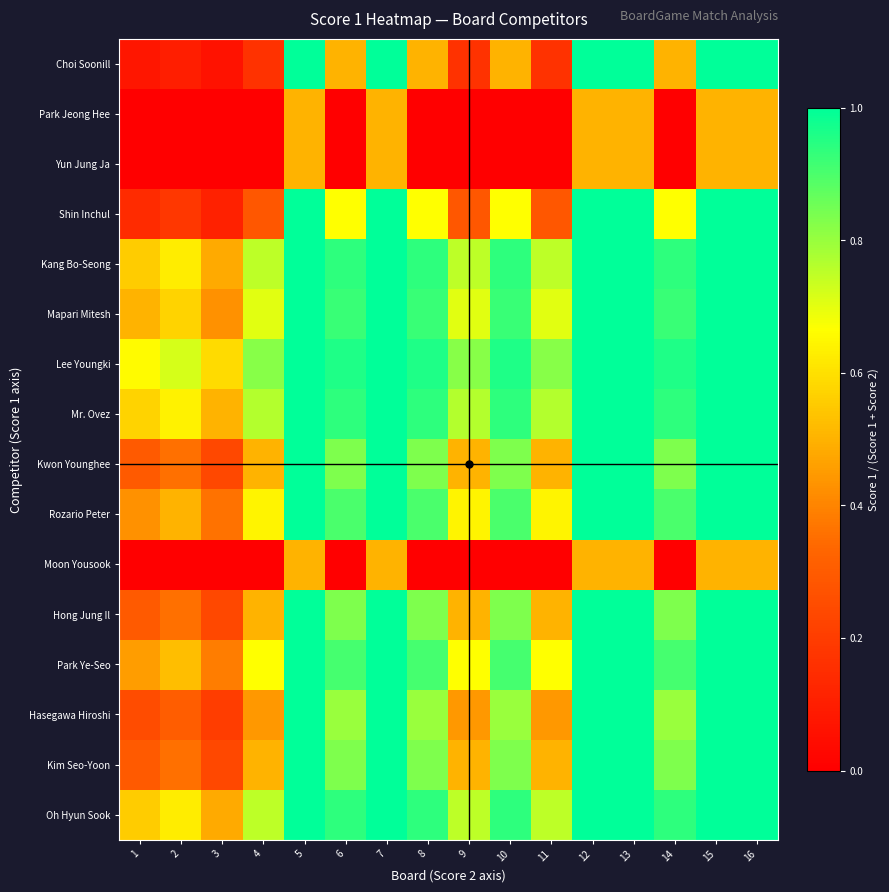

At which category does the chart reach its minimum across all series?

1